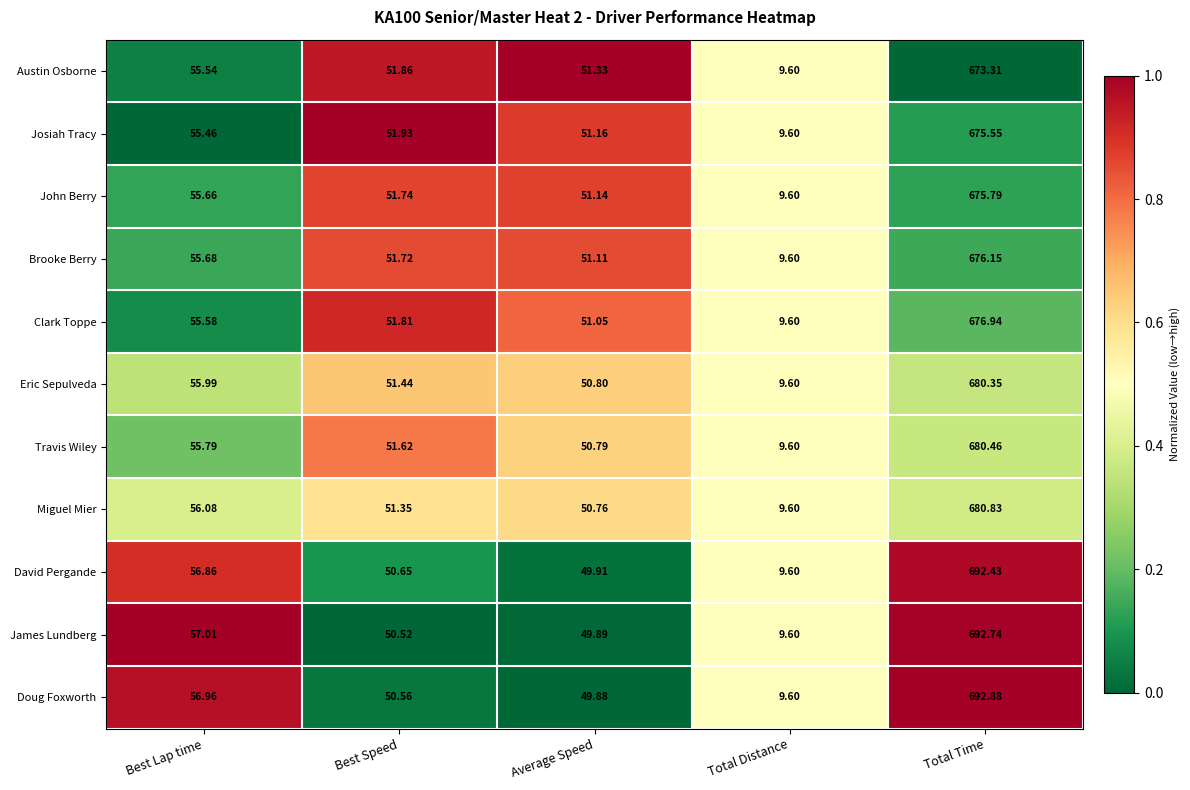

Which series changed the most between Best Lap time and Total Time?

Doug Foxworth